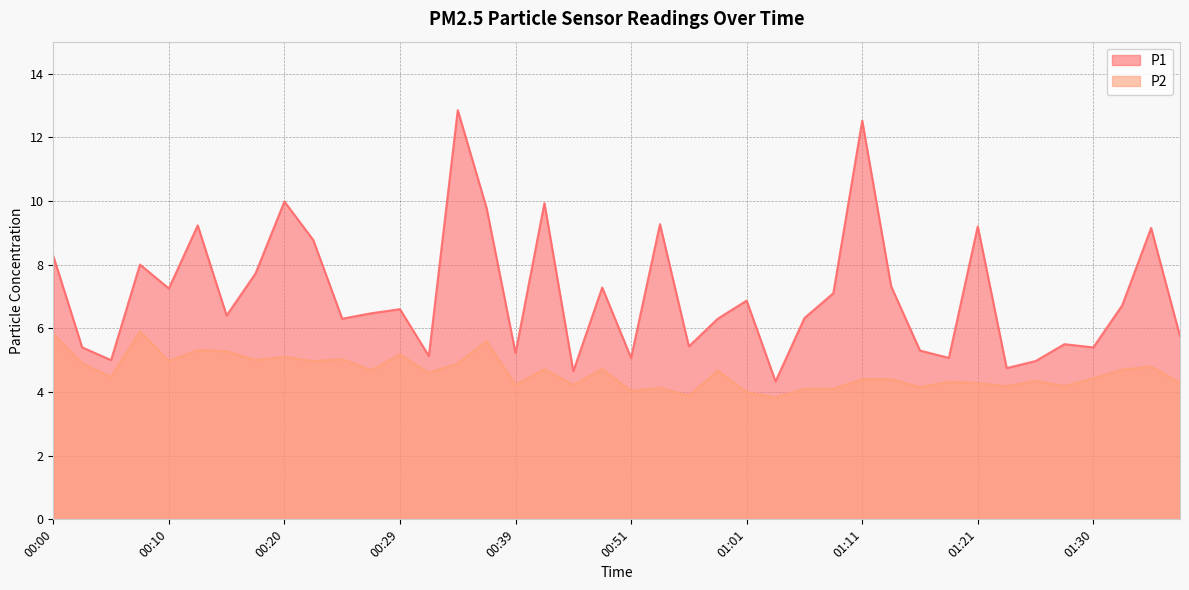

How many interior local peaks does the P2 series have?

13